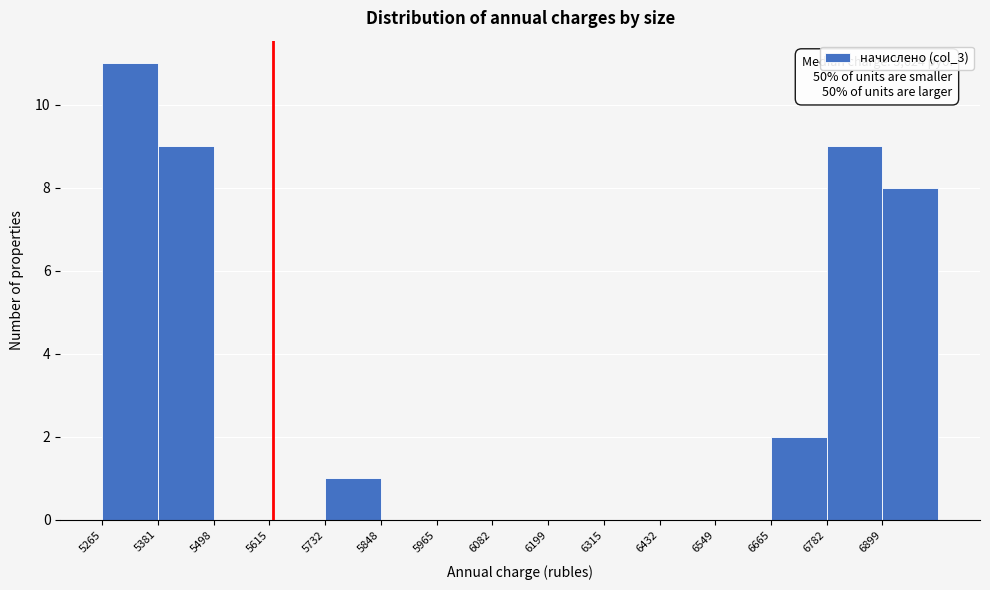

Which range on the x-axis has the tallest bar?

5260 to 5380